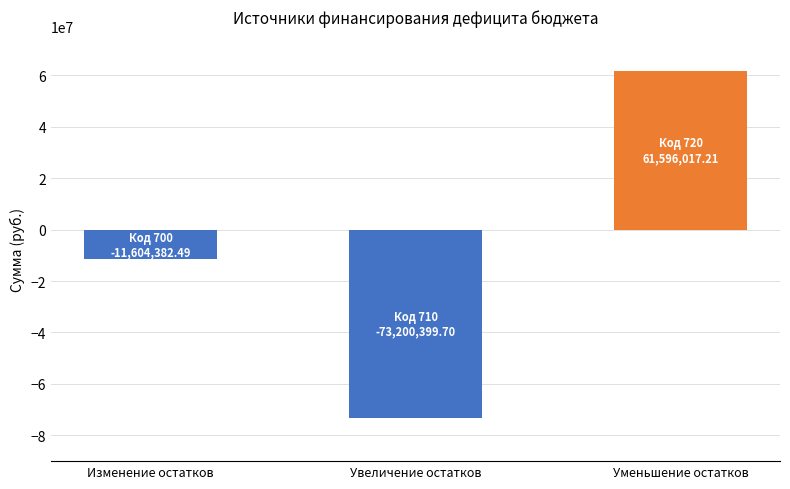

What is the label of the 3rd bar from the left?

Уменьшение остатков